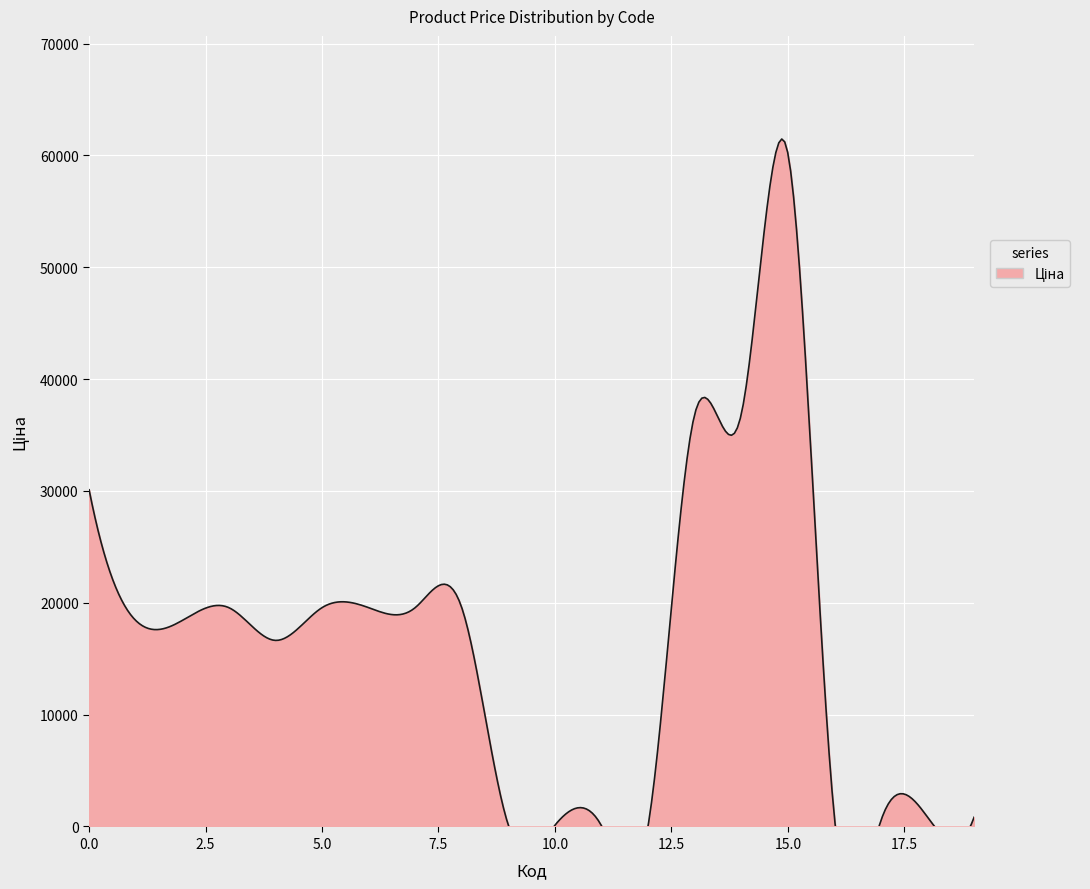

The value at 287292222 is 10014.8. True or false?

False